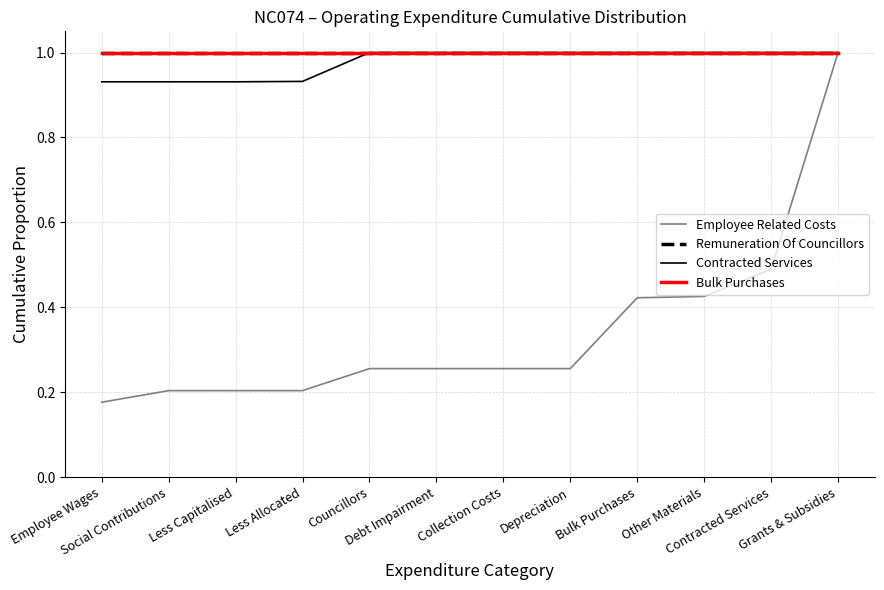

True or false: Contracted Services and Remuneration Of Councillors intersect in this chart.

False